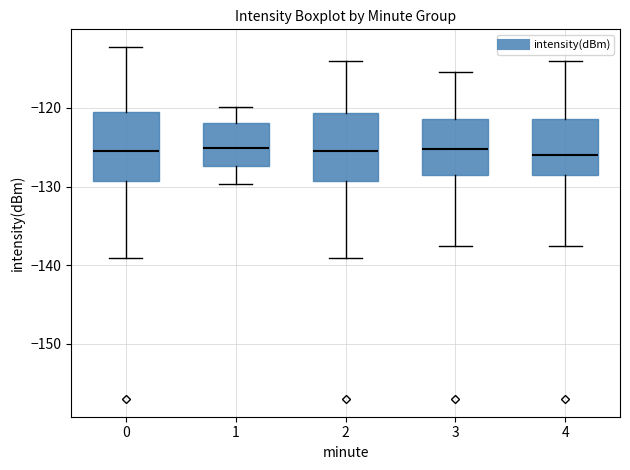

Where does the upper whisker of the box at x = 3 end on the y-axis? The values are not printed on the chart, so give them approximately, as read against the axis.

-116